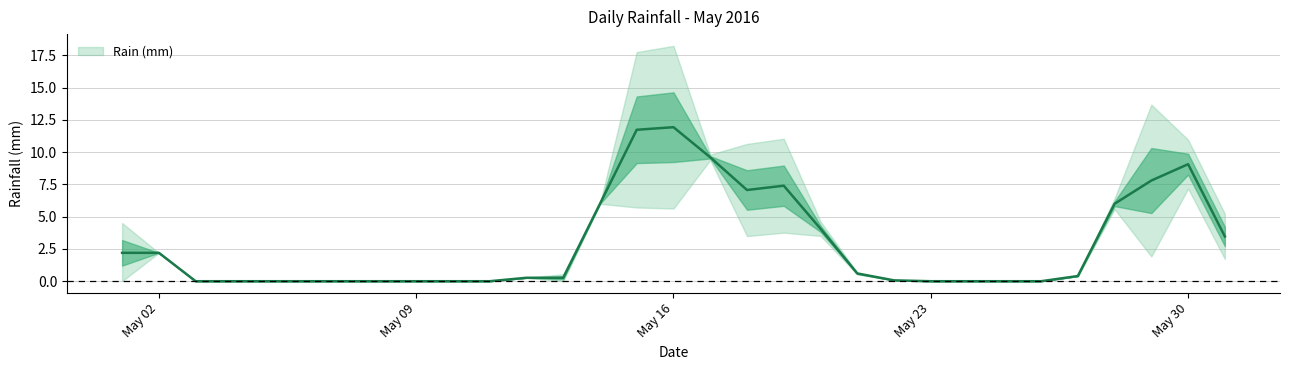

How many series are shown in this chart?

1